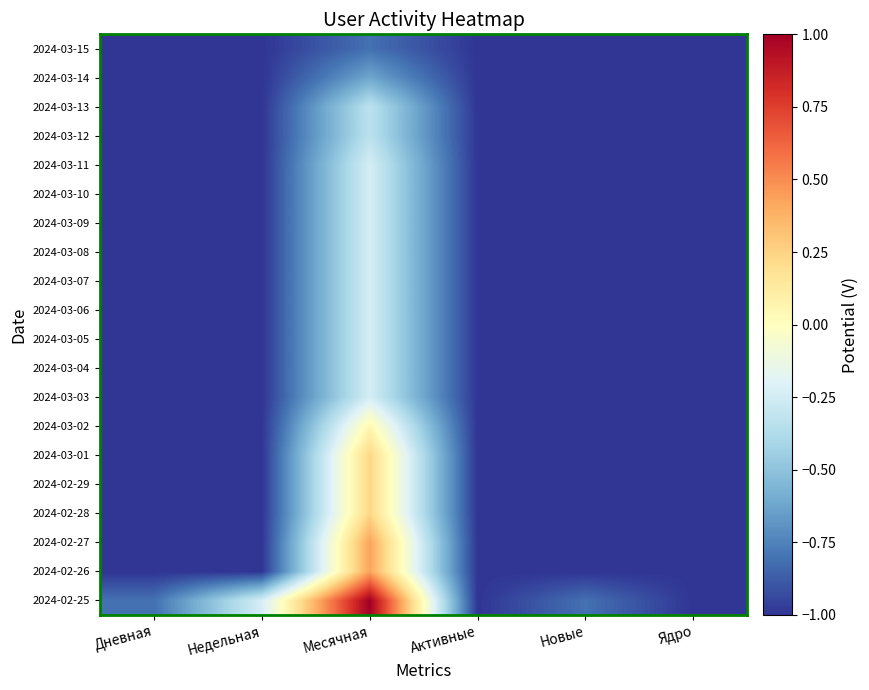

At which category is the sum across all series the highest?

Месячная